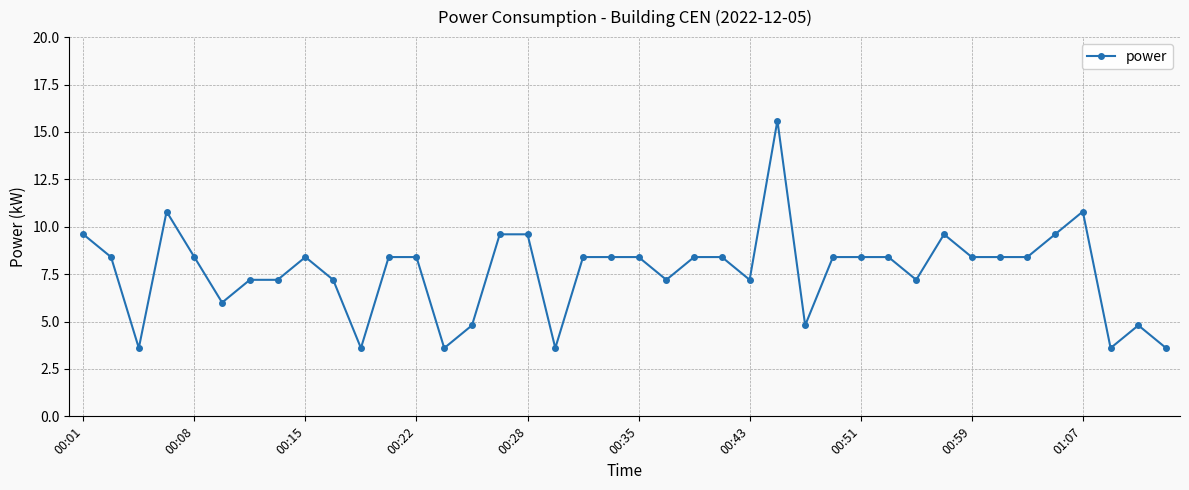

What is the sum of all values?

304.8